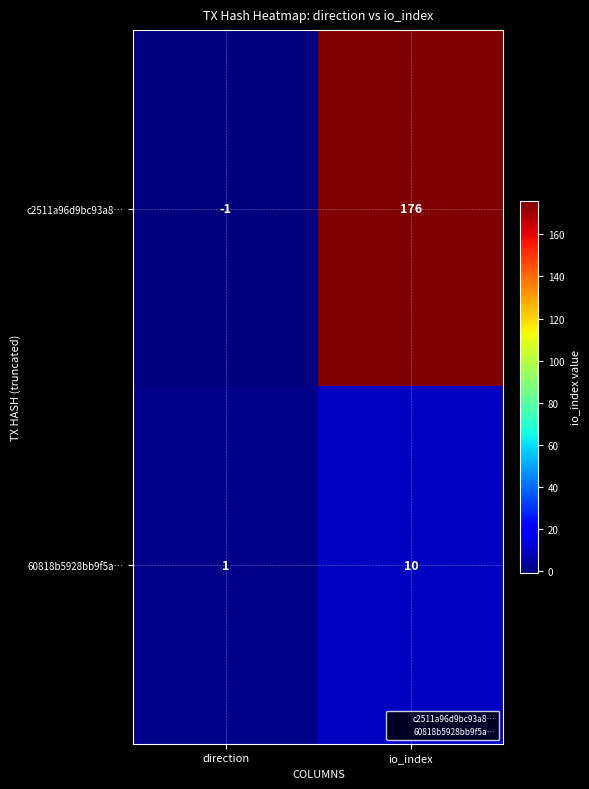

What is the total value across all series at io_index?

186